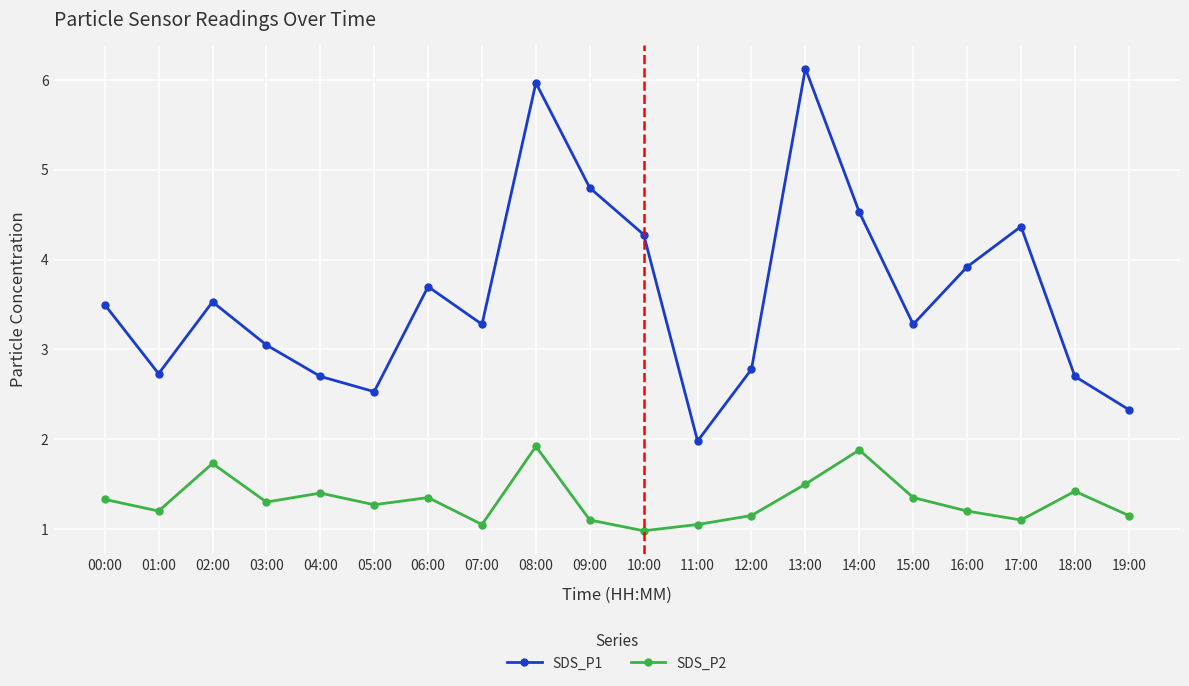

What is the difference between the second highest and minimum values in the SDS_P1 series?

4.0